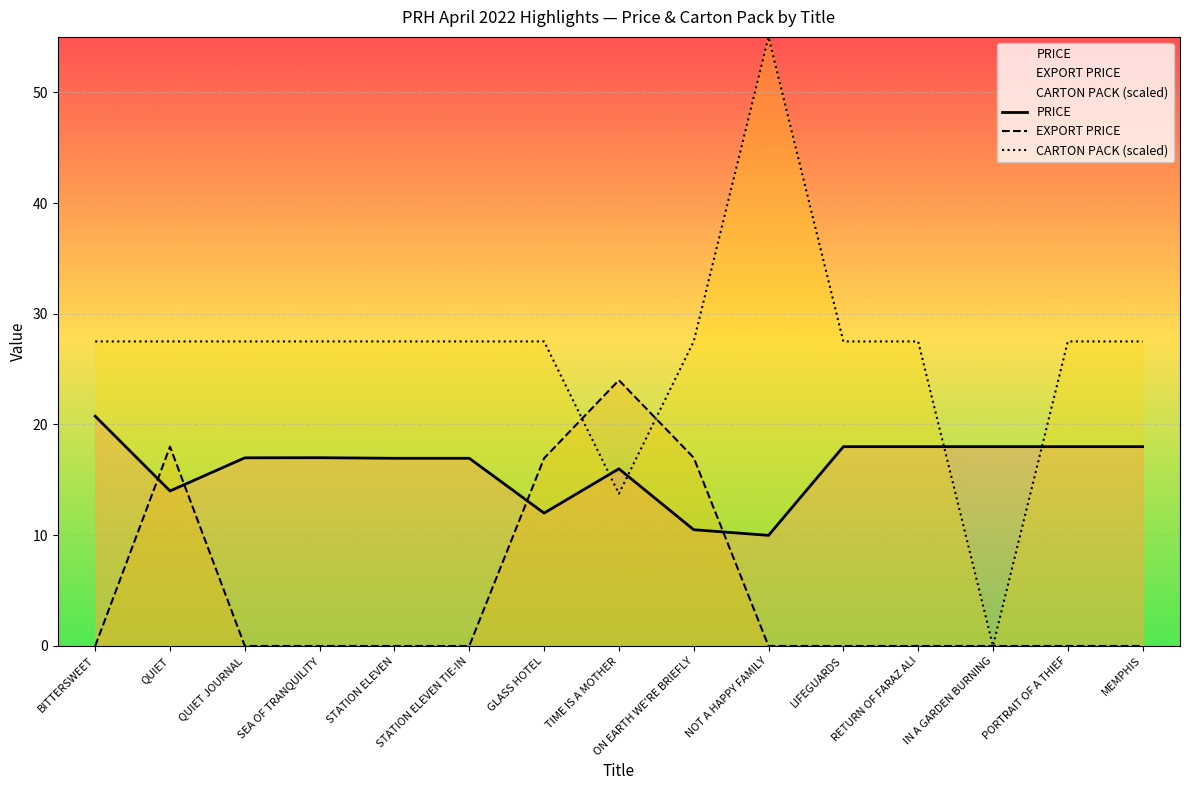

List the series in order of their peak value, lowest first.

PRICE, EXPORT PRICE, CARTON PACK (scaled)